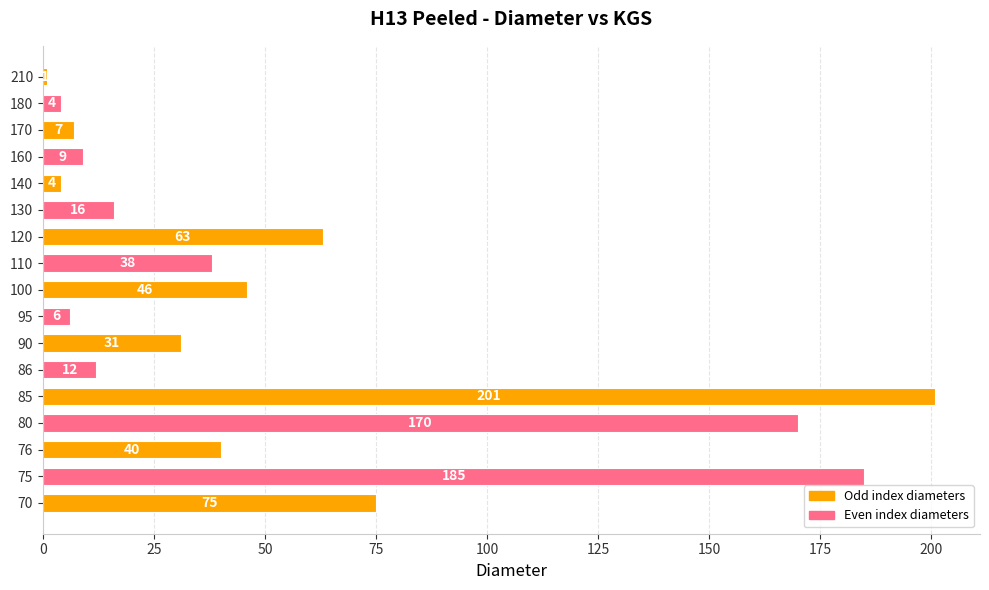

What is the difference between the values at 90 and 120?

32